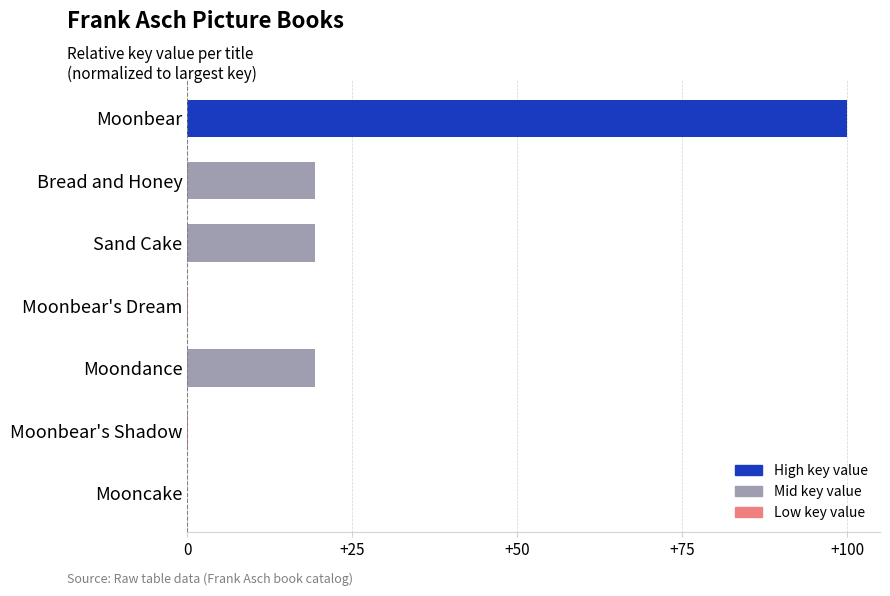

What is the sum of all values?

158.2